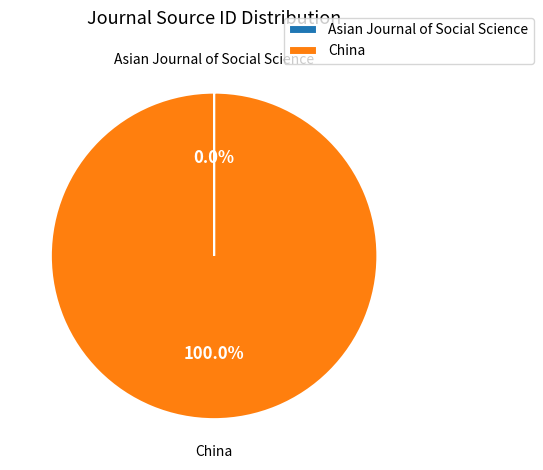

Which category has the biggest portion of the pie?

China